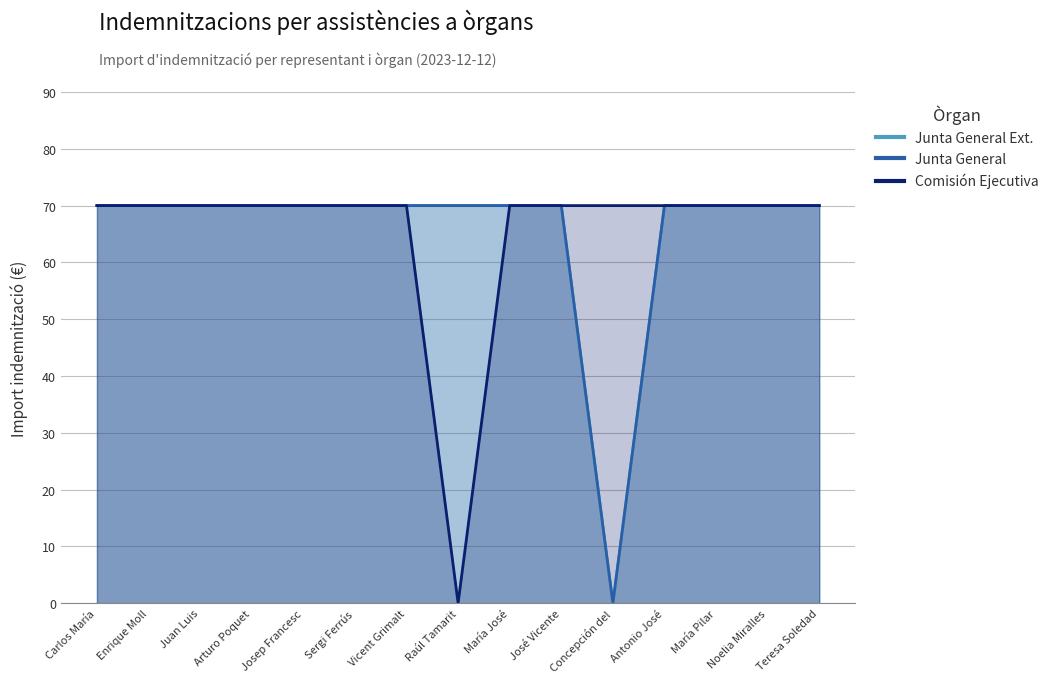

What is the average value of the Junta General series?

65